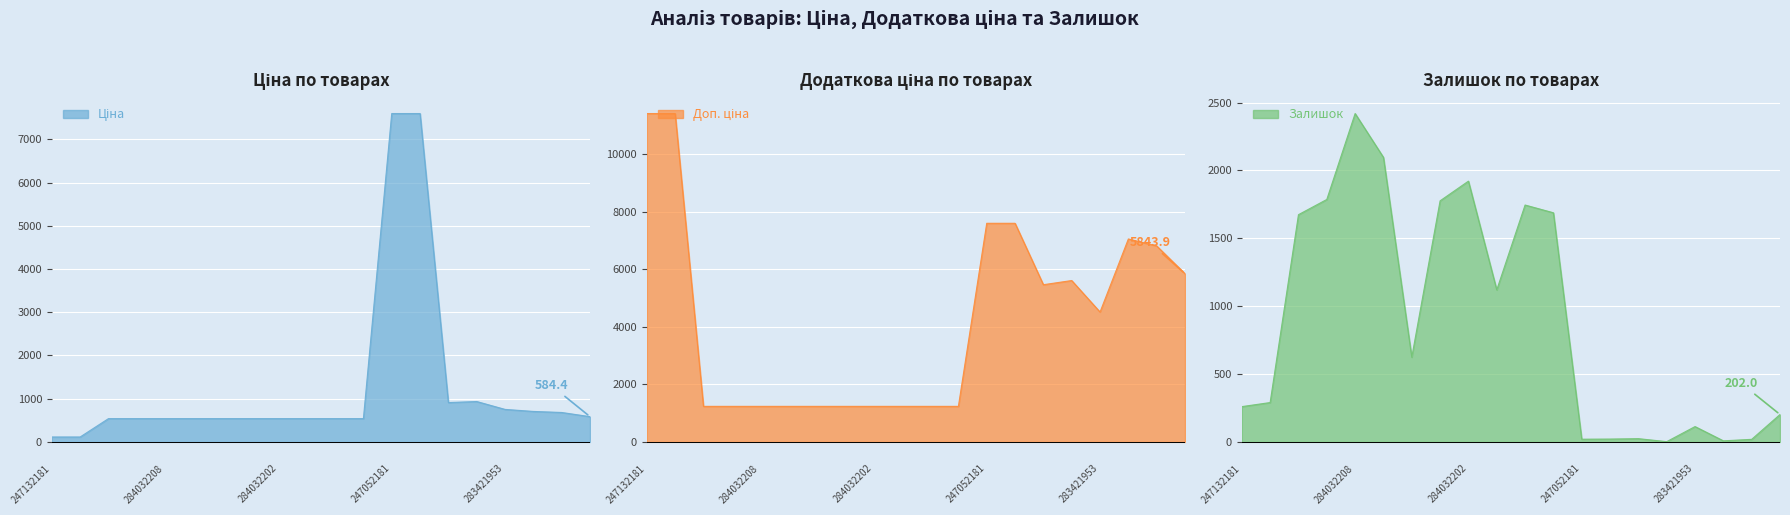

Between 284032208 and 284032204, which is larger?

284032208